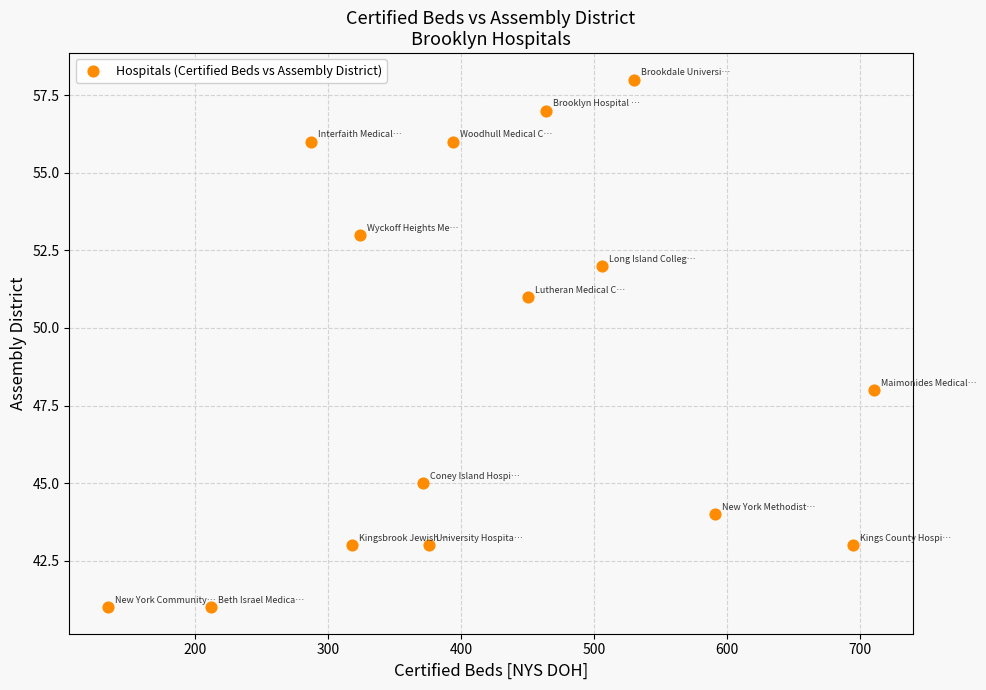

What is the range of X values (max minus min)?

577